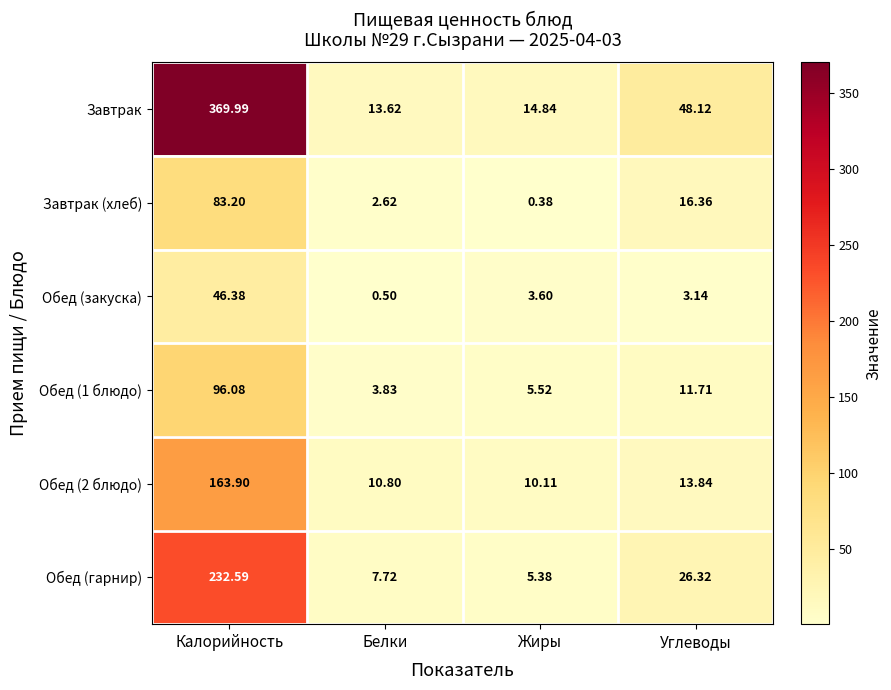

Which series has the largest range (max minus min)?

Завтрак